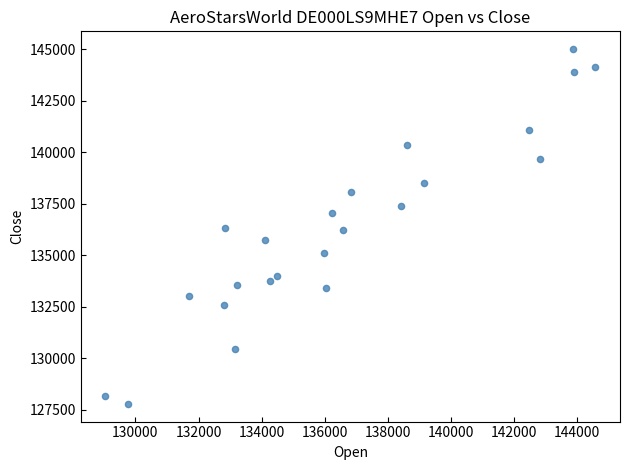

What is the range of Y values (max minus min)?

17216